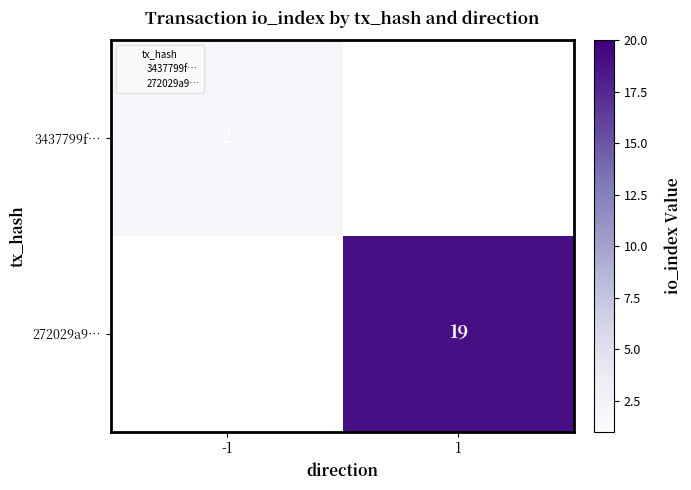

Which series has the widest spread of values?

3437799f…